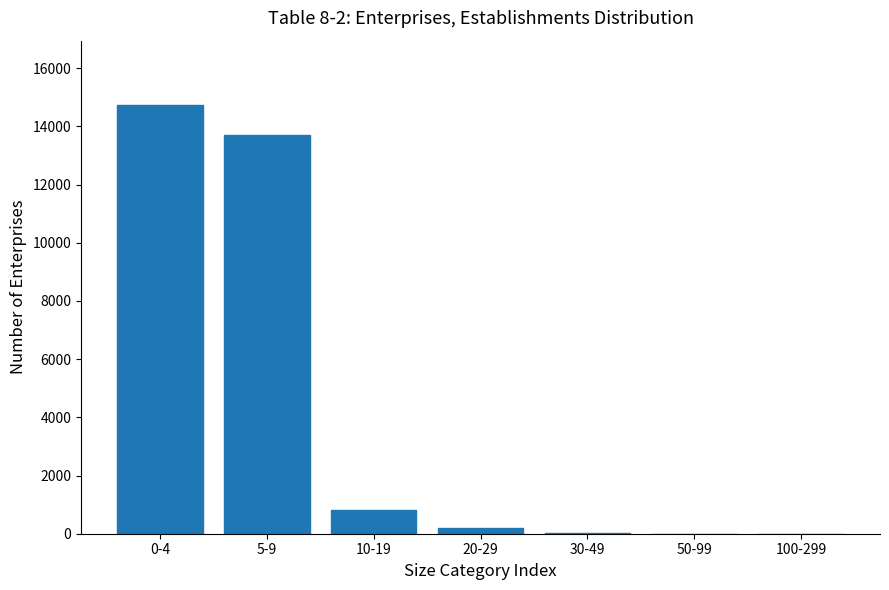

Which has a higher value, 0-4 or 5-9?

0-4